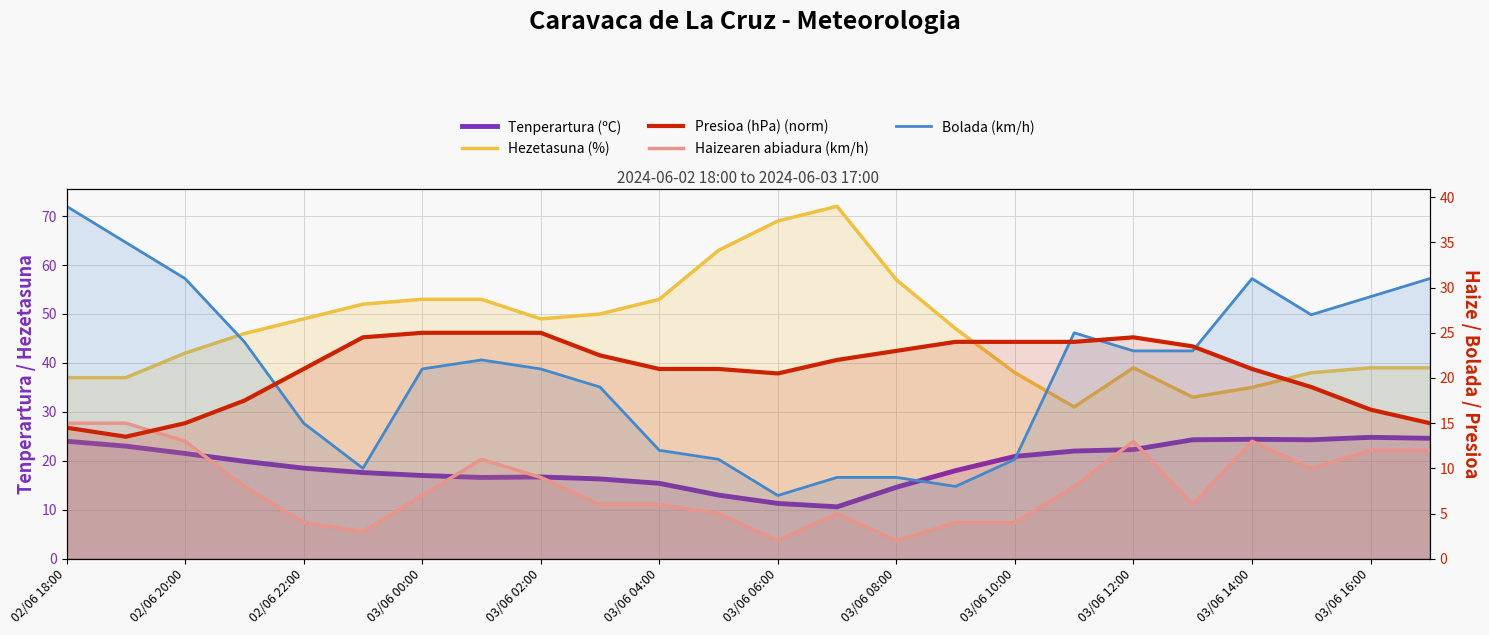

True or false: Haizearen abiadura (km/h) has a value of 5.2 at 03/06 04:00.

False